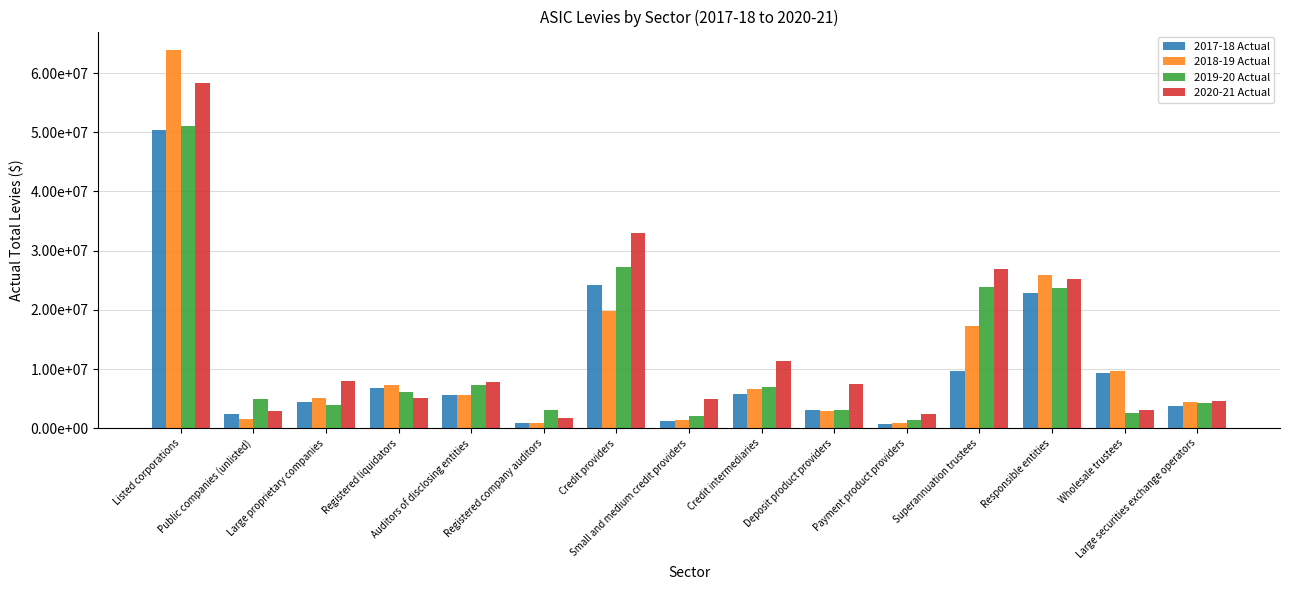

What are all the series names shown in the legend?

2017-18 Actual, 2018-19 Actual, 2019-20 Actual, 2020-21 Actual